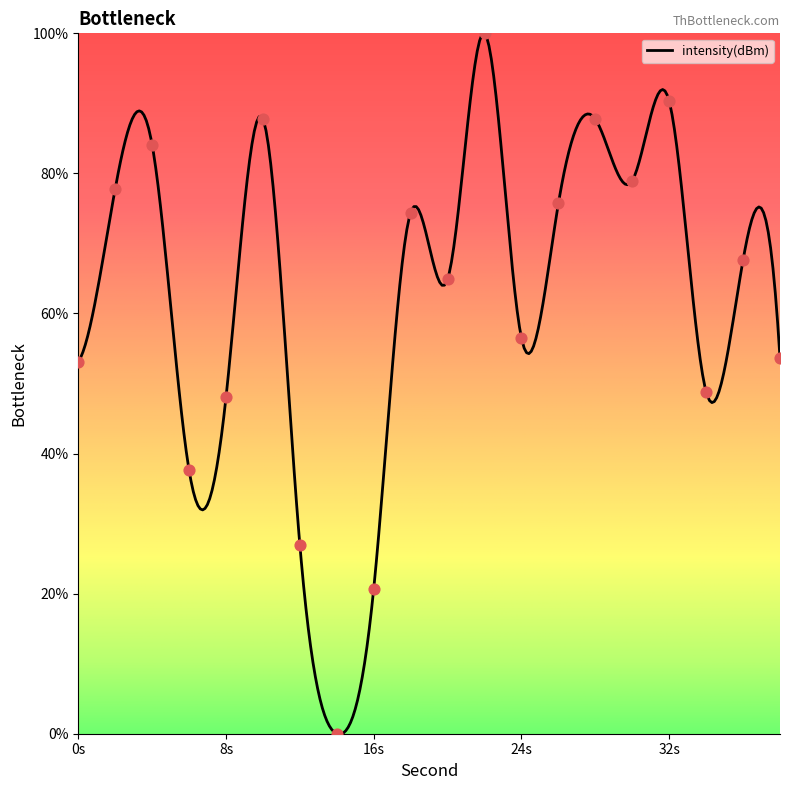

Between 14 and 6, which is larger?

6